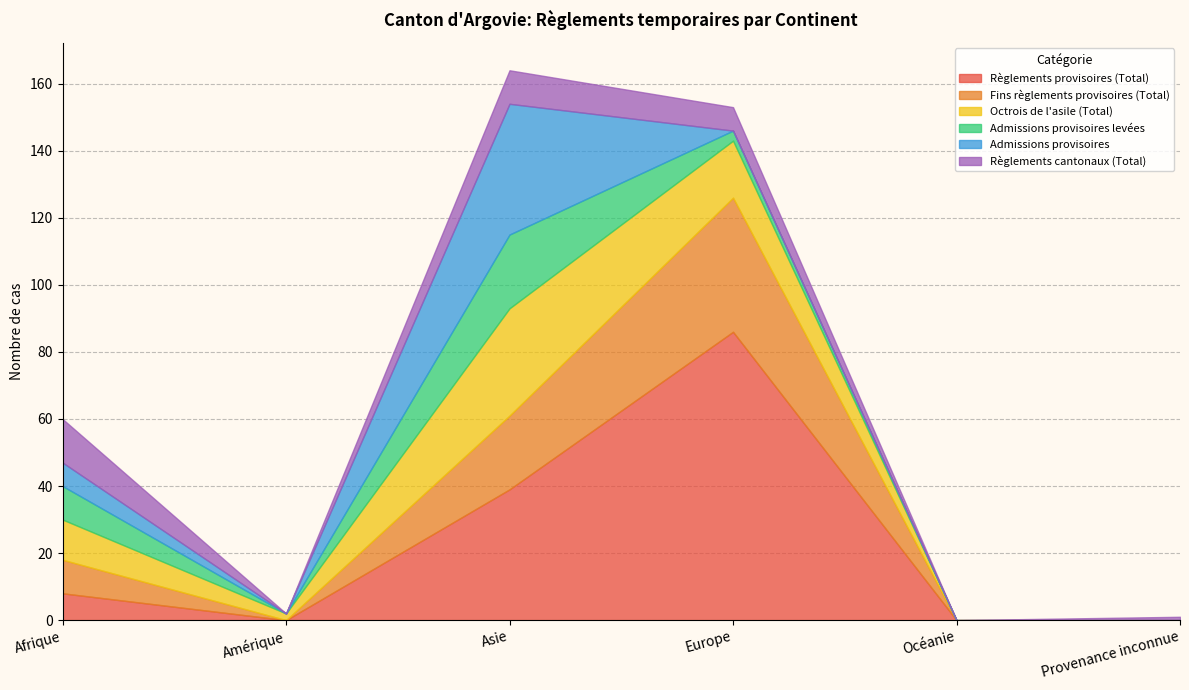

How many data points in Admissions provisoires levées are less than 3?

3